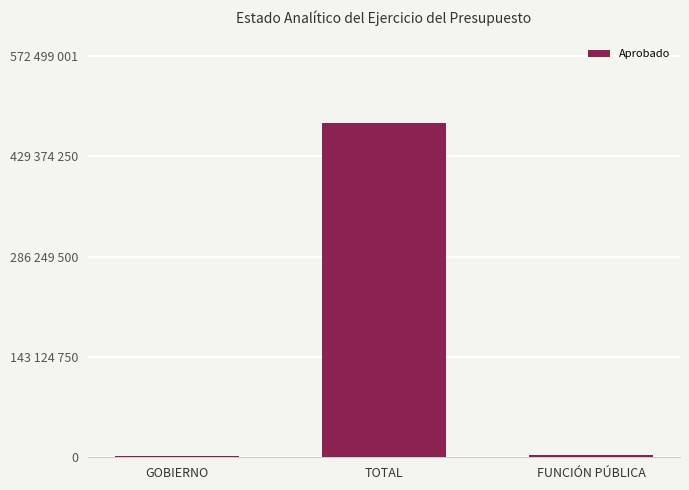

What is the difference between the maximum and minimum values?

475105647